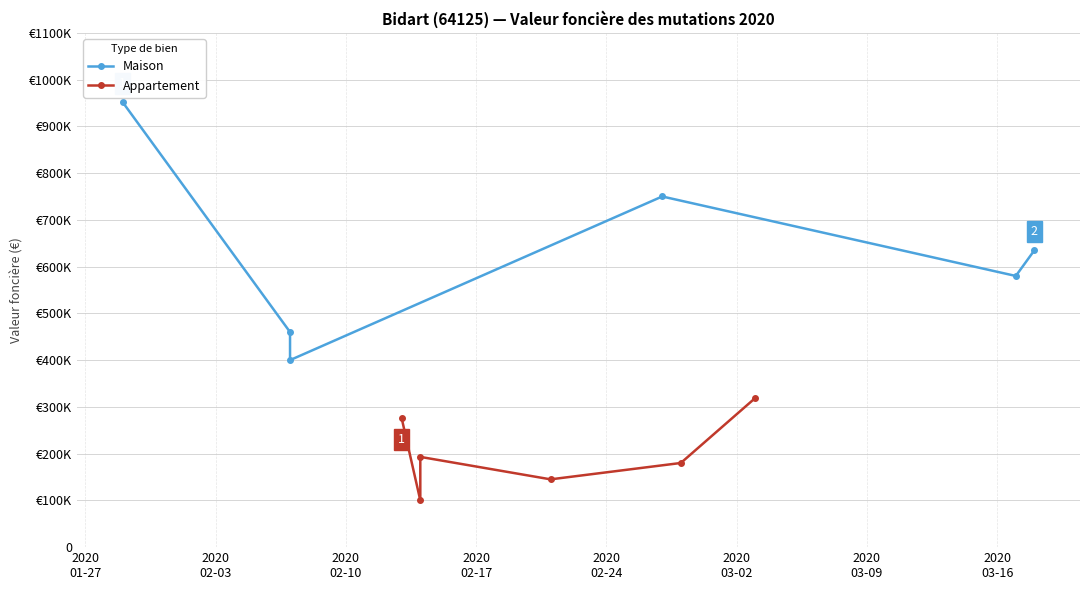

Is the value of Appartement at 2020
02-17 greater than the value of Maison at 2020
02-24?

No